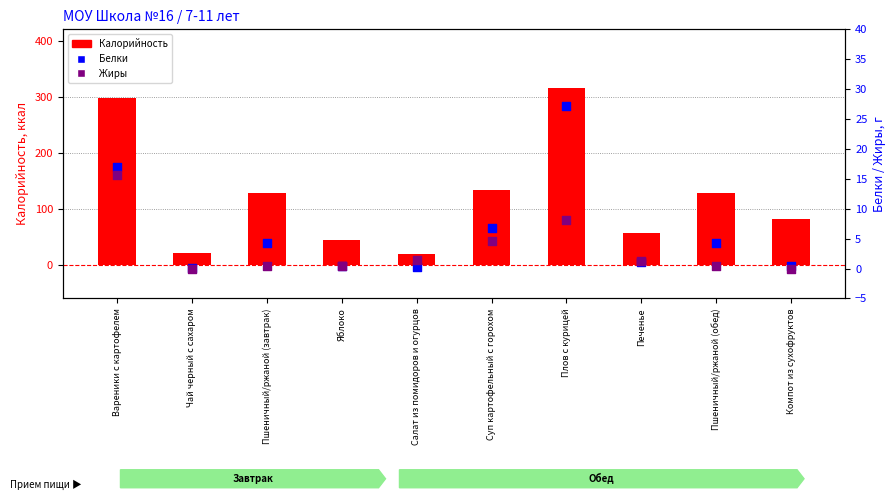

At which category is the sum across all series the highest?

Плов с курицей